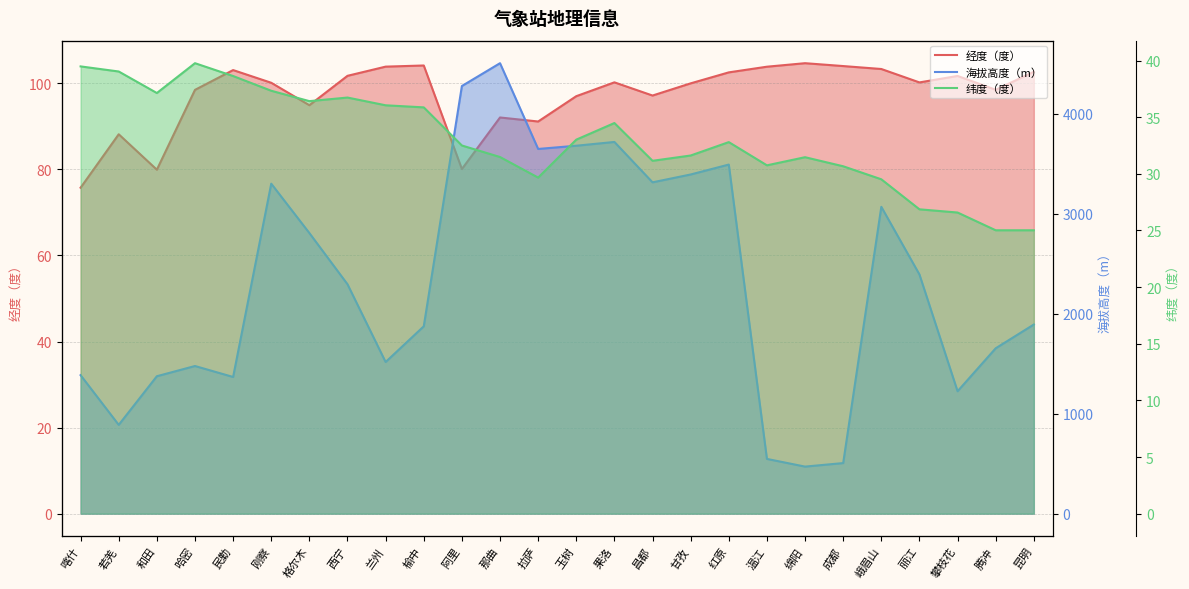

What is the value of the 纬度（度） point at the 4th from the left?

39.8